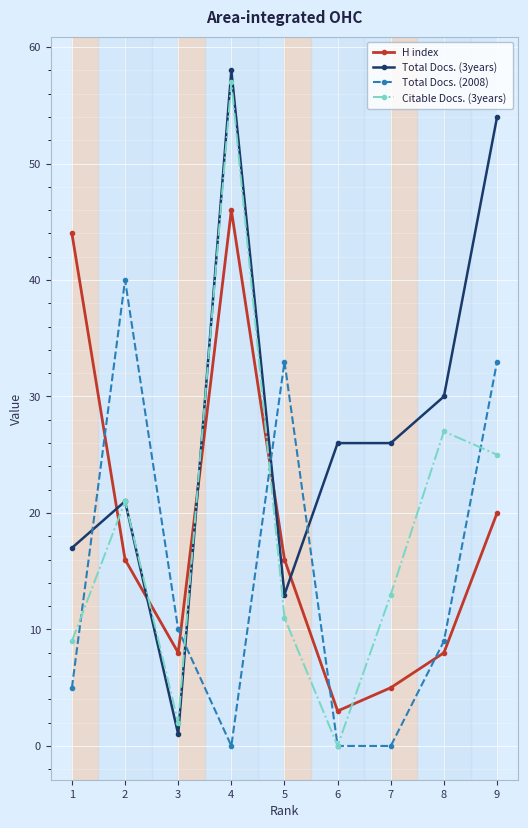

True or false: Total Docs. (3years) has a value of 26 at 7.

True